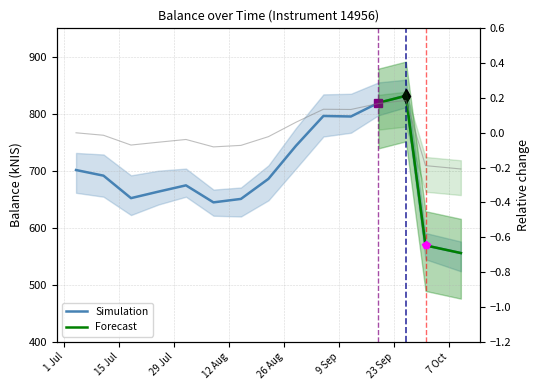

How many points are lower than both their immediate neighbors (excluding endpoints)?

3